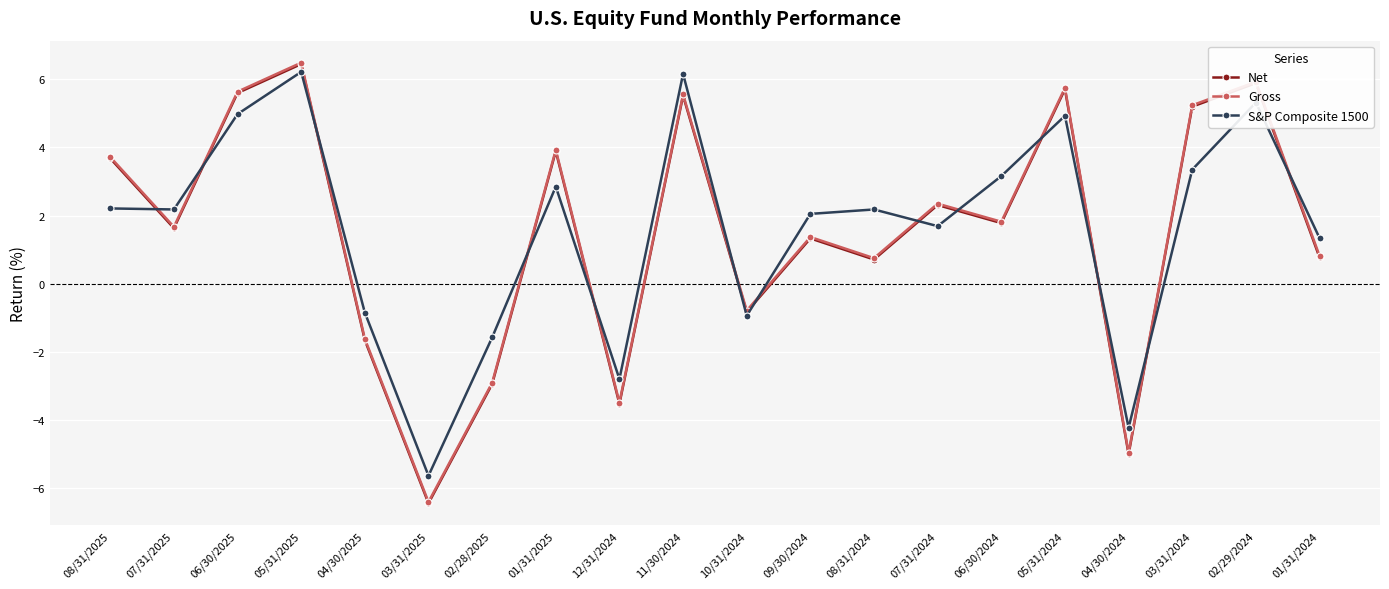

How many interior local peaks does the Net series have?

7